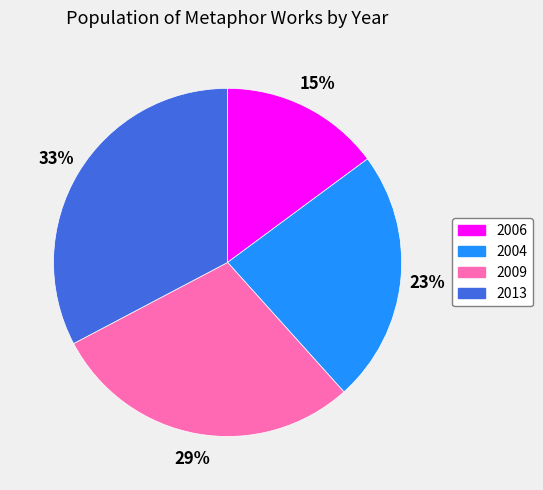

To the nearest percent, what is the average slice percentage?

25%